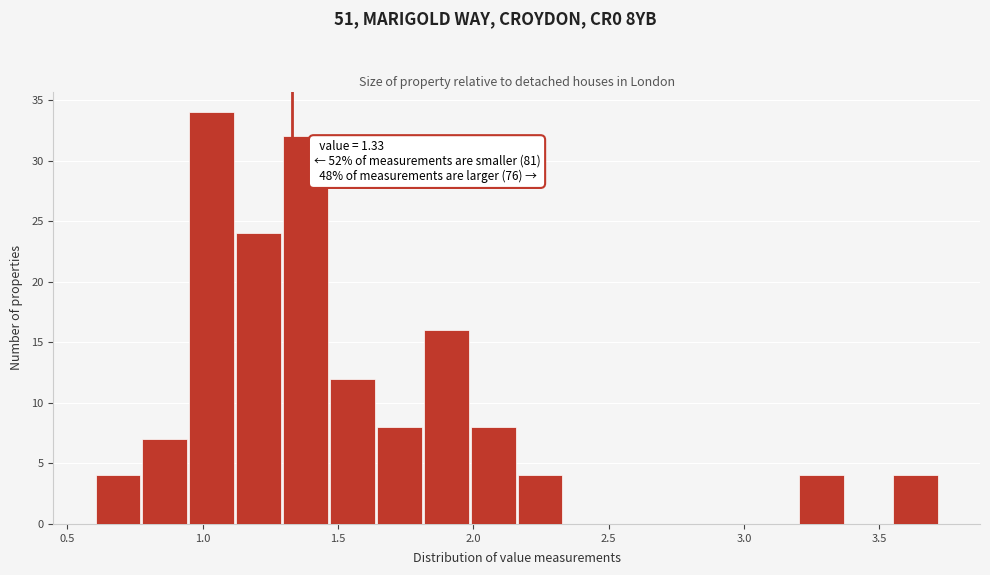

Read against the x-axis, roughly where is the centre of the tallest bar?

1.05